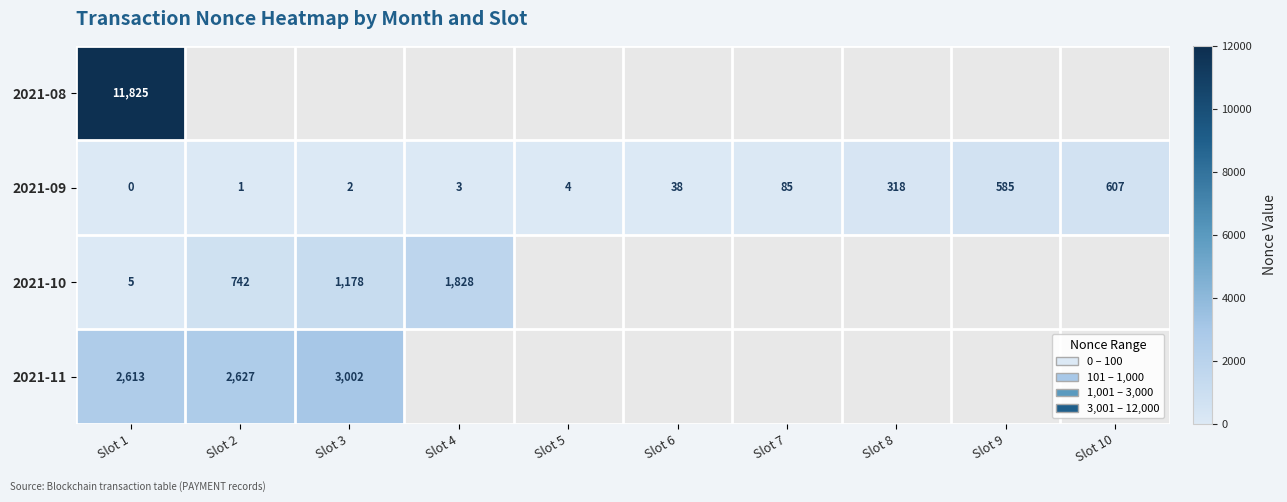

True or false: 2021-09 has a value of 174 at Slot 8.

False